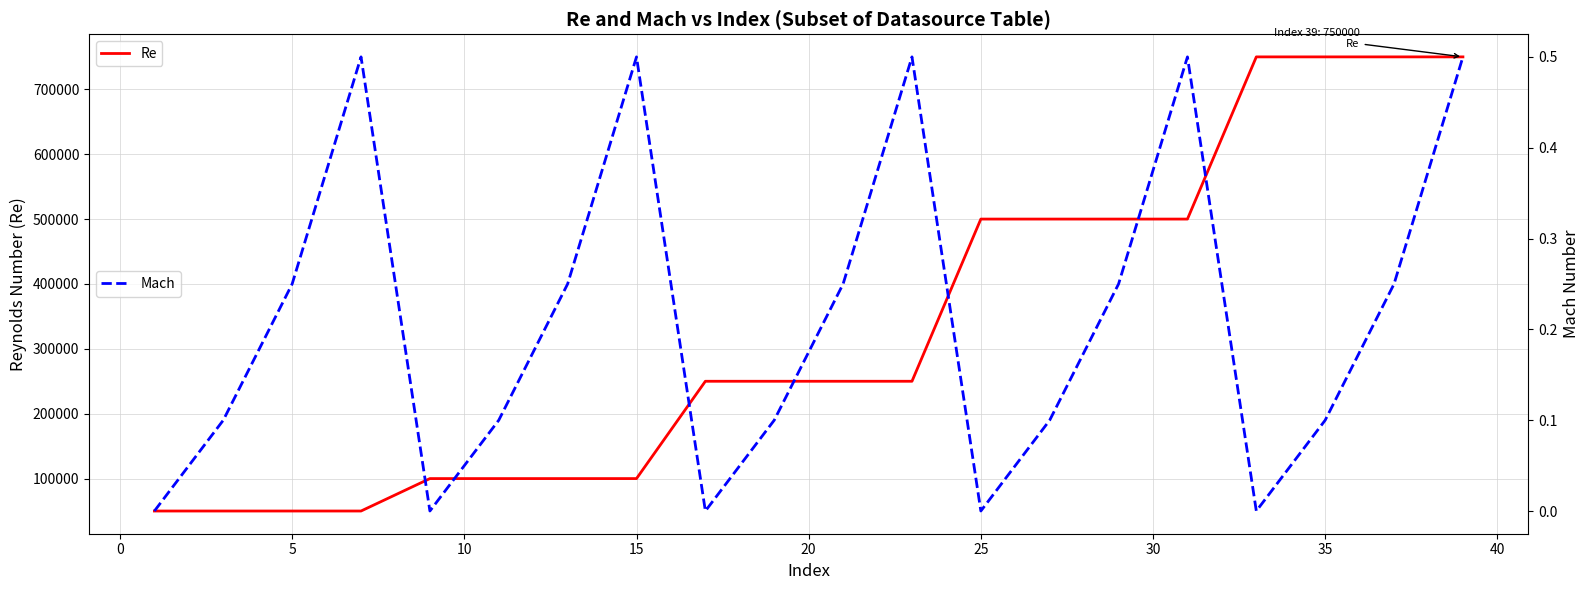

Read the Re value at 25.

500000